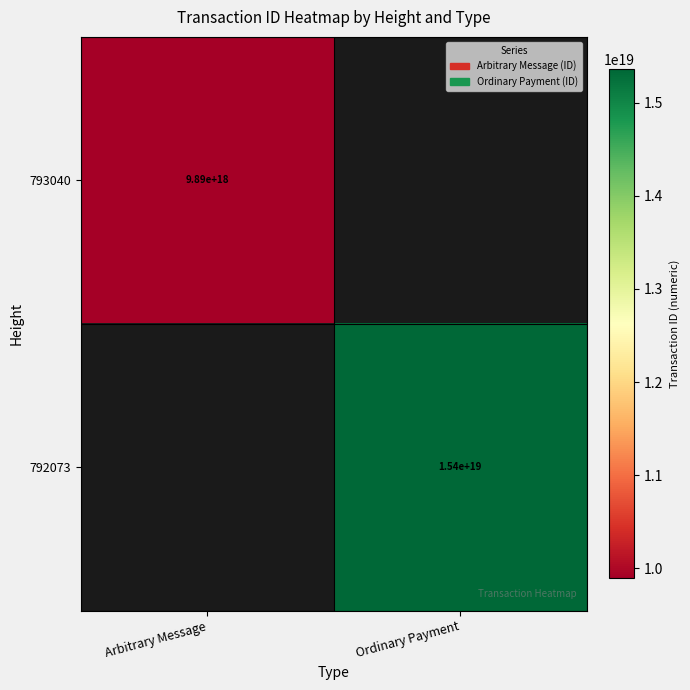

The value of 792073 at Ordinary Payment is 15400000000000000000. True or false?

True